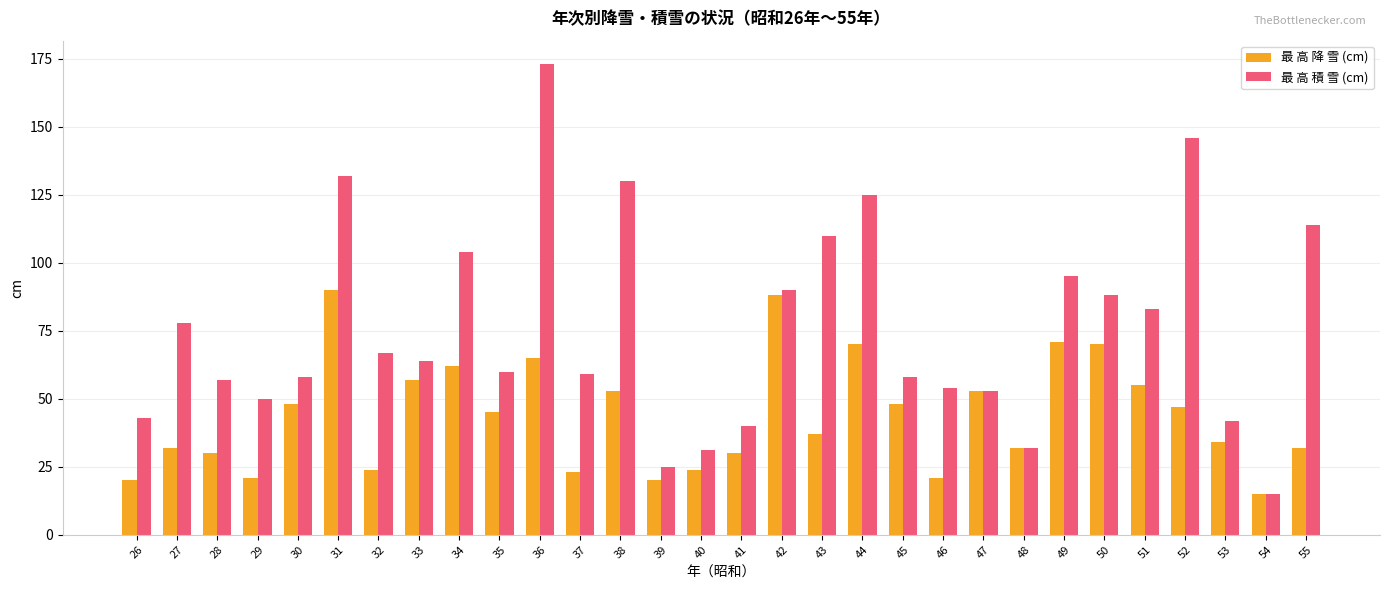

What is the value of the 最 高 積 雪 (cm) bar at the 12th from the left?

59